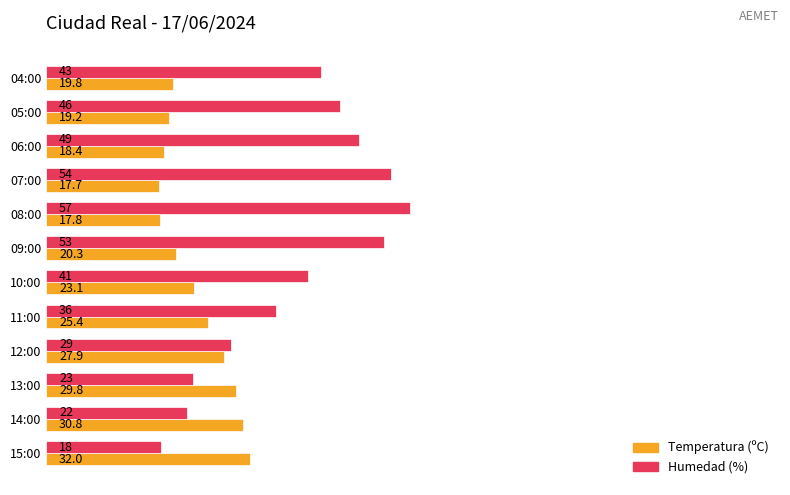

What value does the Humedad (%) series have at 05:00?

46.0